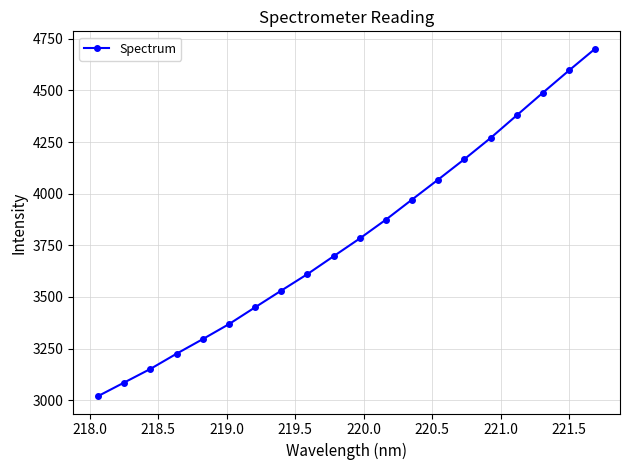

Count the number of data series in this chart.

1